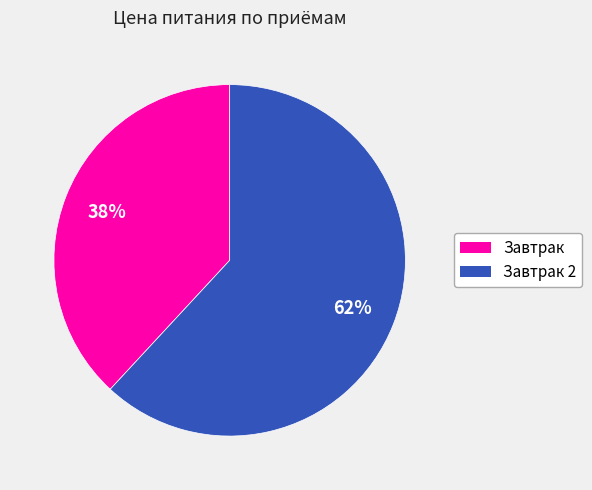

To the nearest percent, what is the difference between the largest and smallest slice percentages?

24%